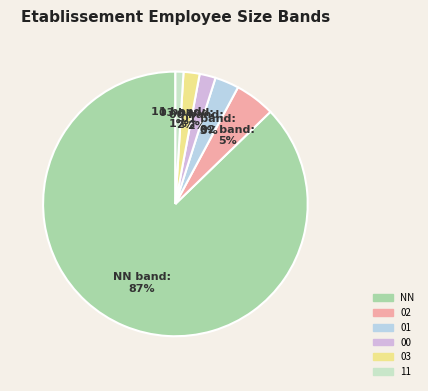

What percentage is the 00 slice, to the nearest percent?

2%